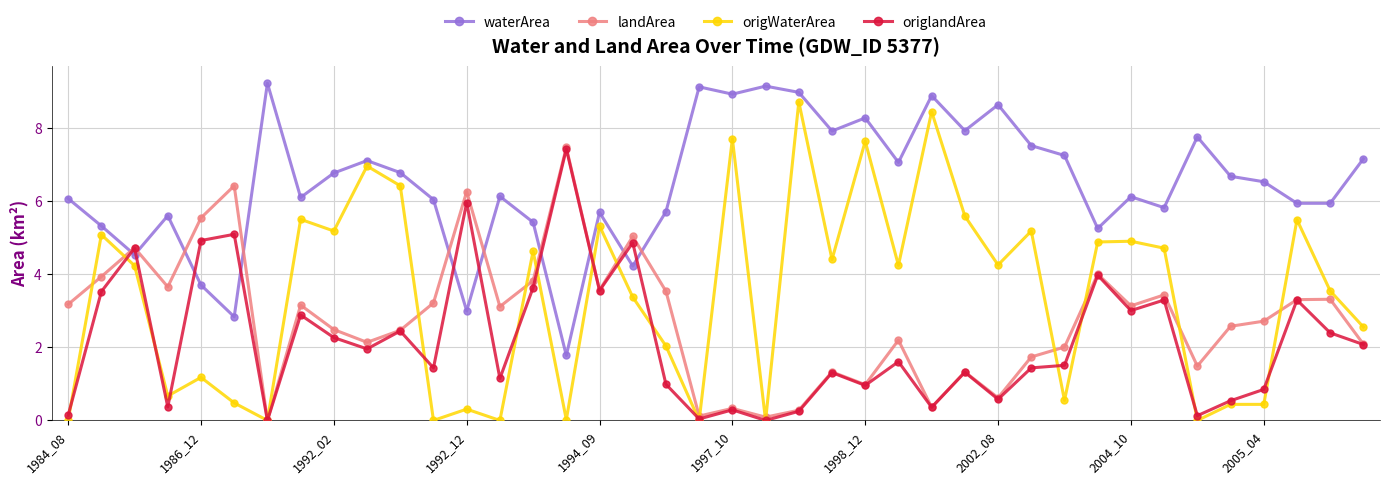

True or false: landArea and waterArea cross at least once.

True